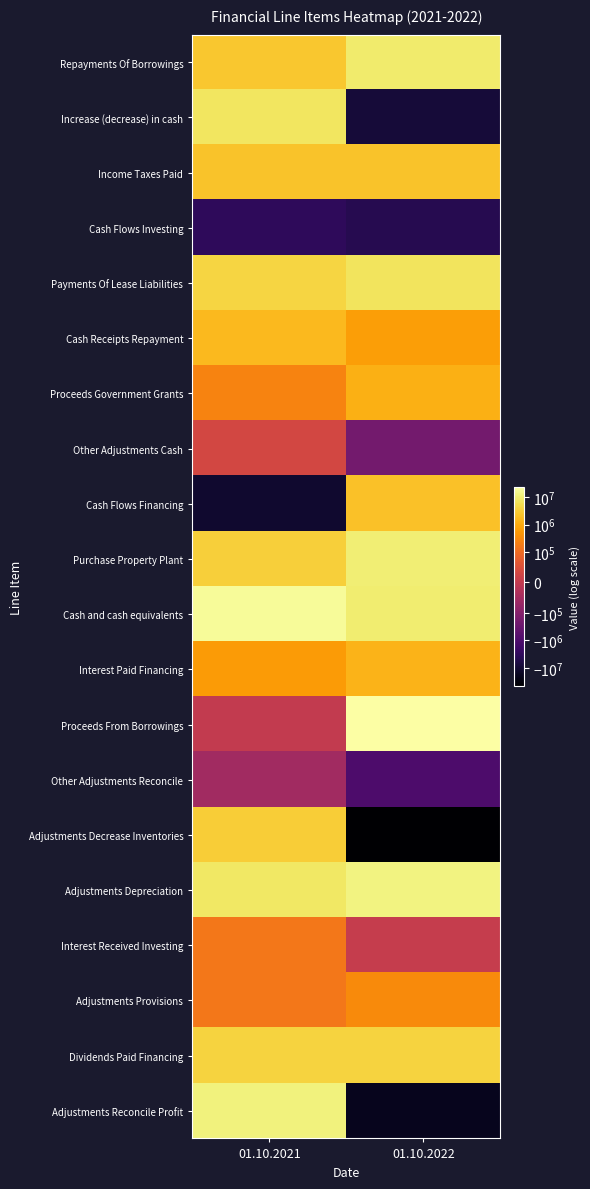

What is the minimum value shown in the chart?

-45441587.8